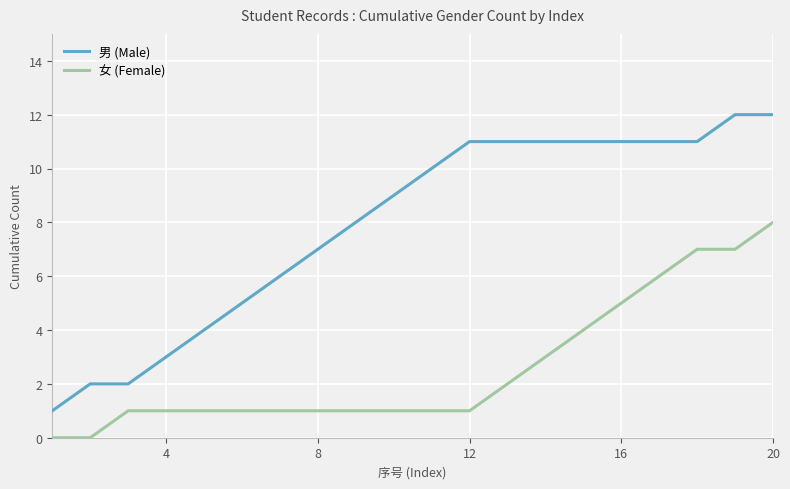

Rank the series by their maximum value, from lowest to highest.

女 (Female), 男 (Male)